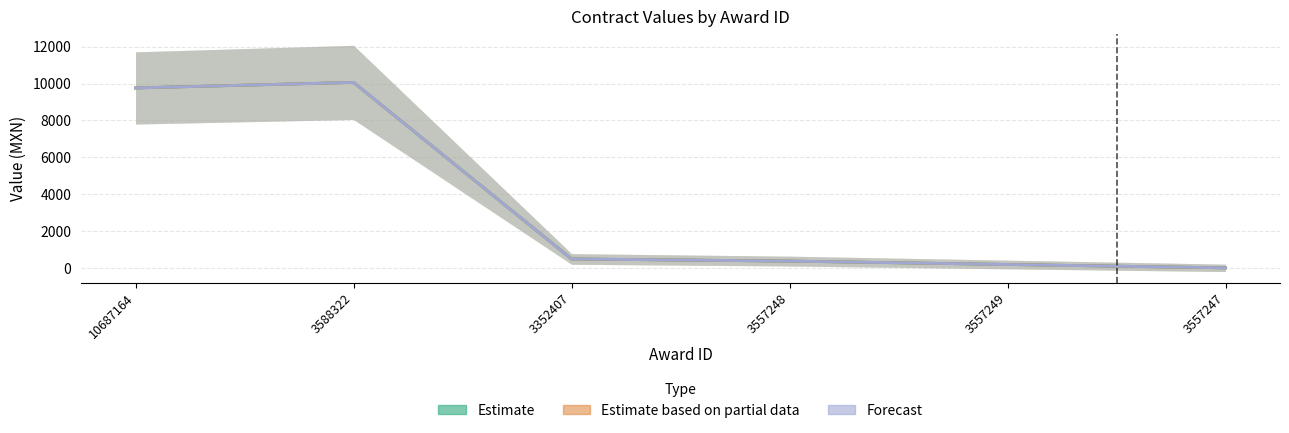

True or false: Estimate has a value of 187.9 at 3557249.

True